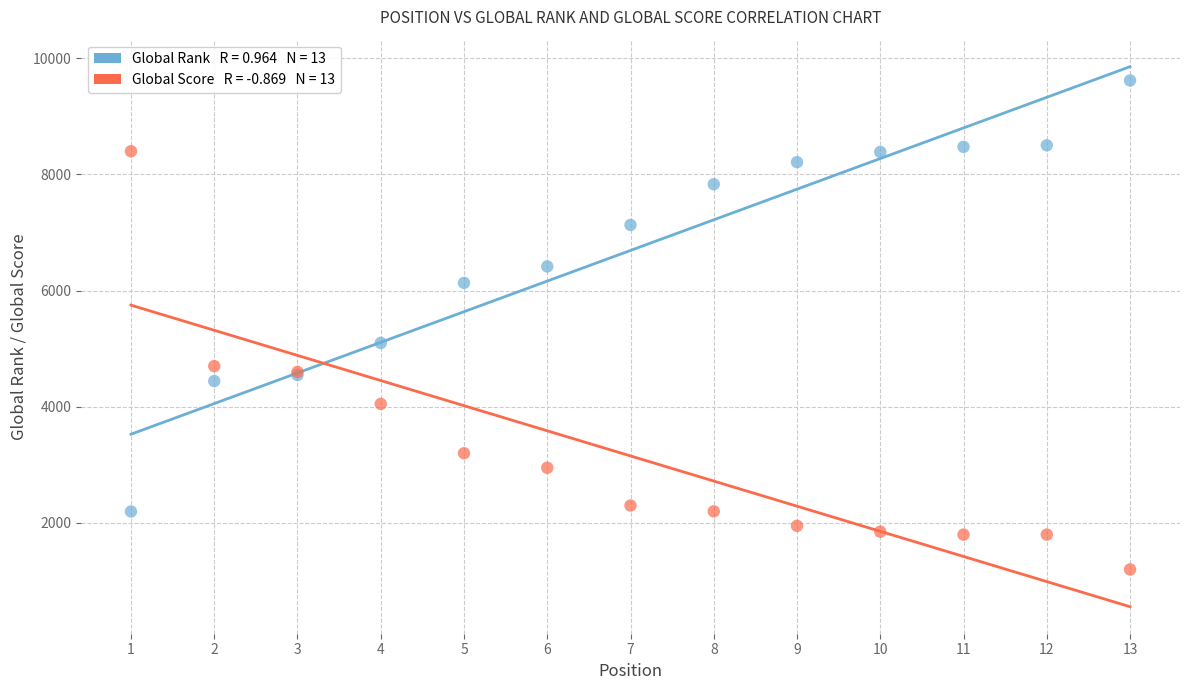

Across all series, what Y value is closest to 5409?

5099